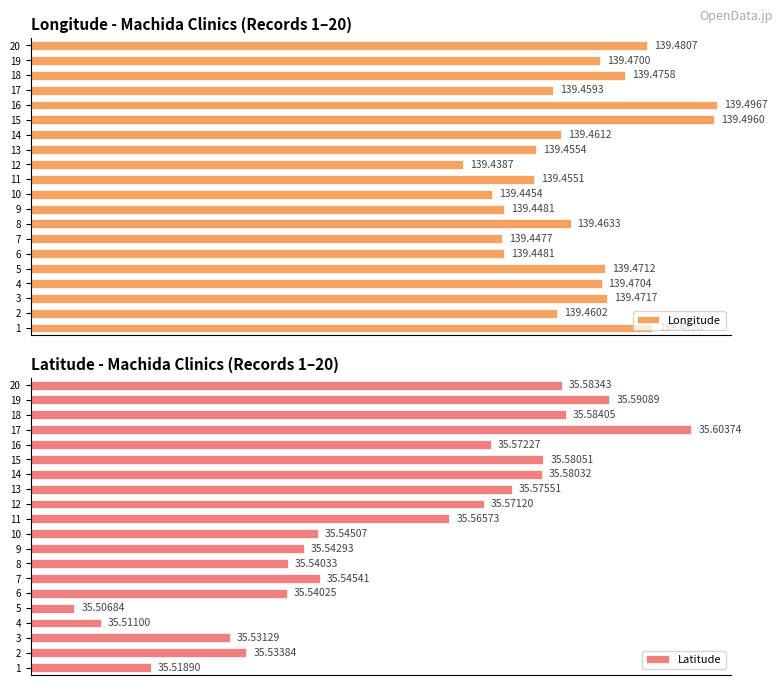

List the series in order of their peak value, highest first.

Longitude, Latitude